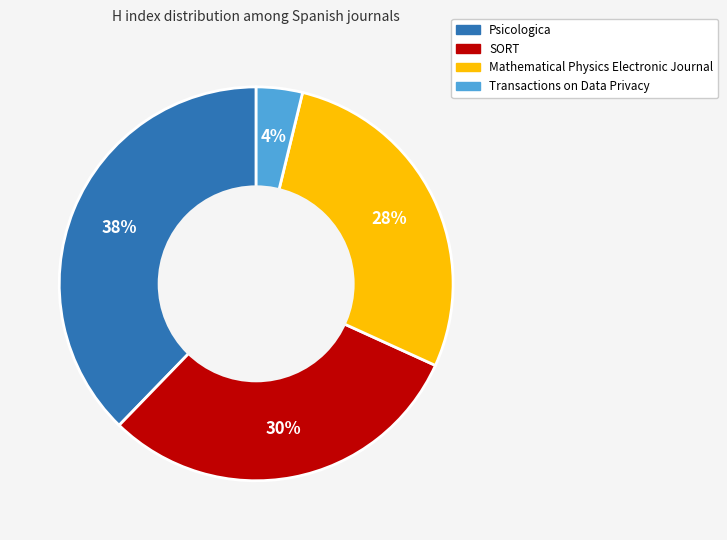

True or false: Psicologica accounts for 24% of the total.

False